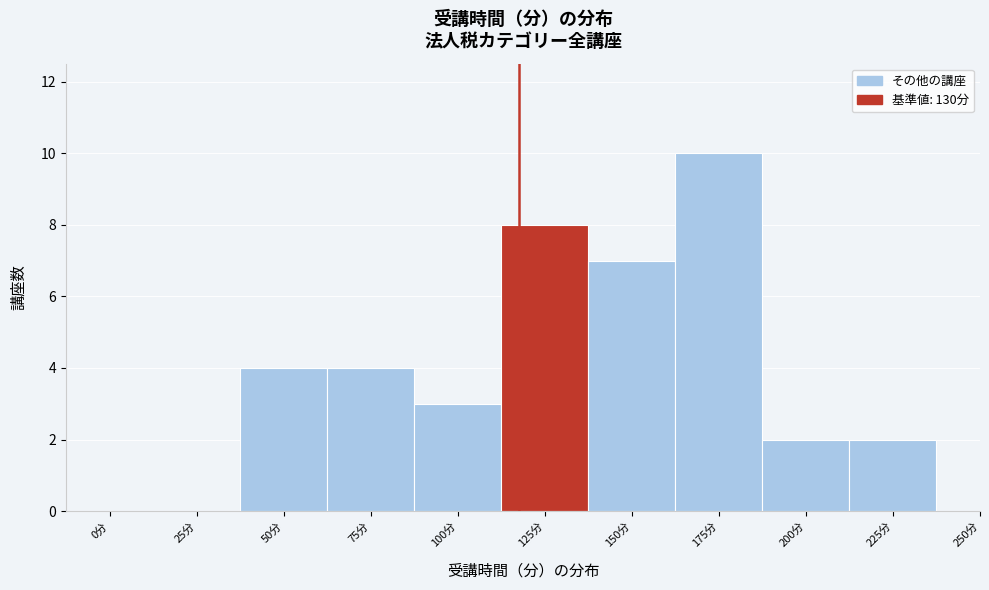

Reading left to right, transcribe all the data shown in this chart.

0分=0	25分=0	50分=4	75分=4	100分=3	125分=8	150分=7	175分=10	200分=2	225分=2	250分=0